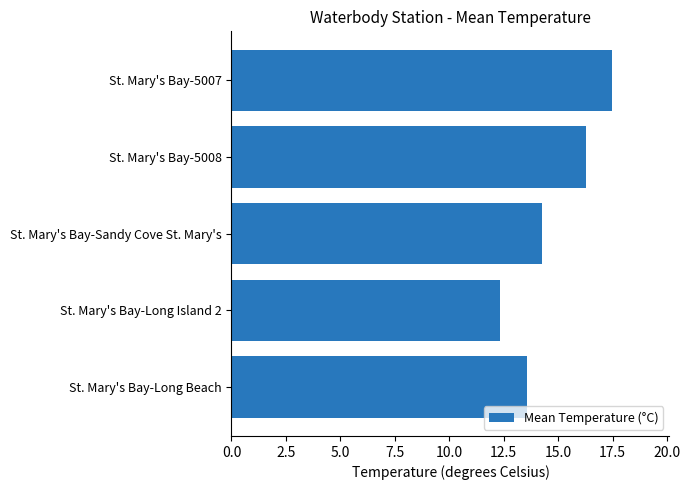

The value at St. Mary's Bay-Sandy Cove St. Mary's is 6.3. True or false?

False